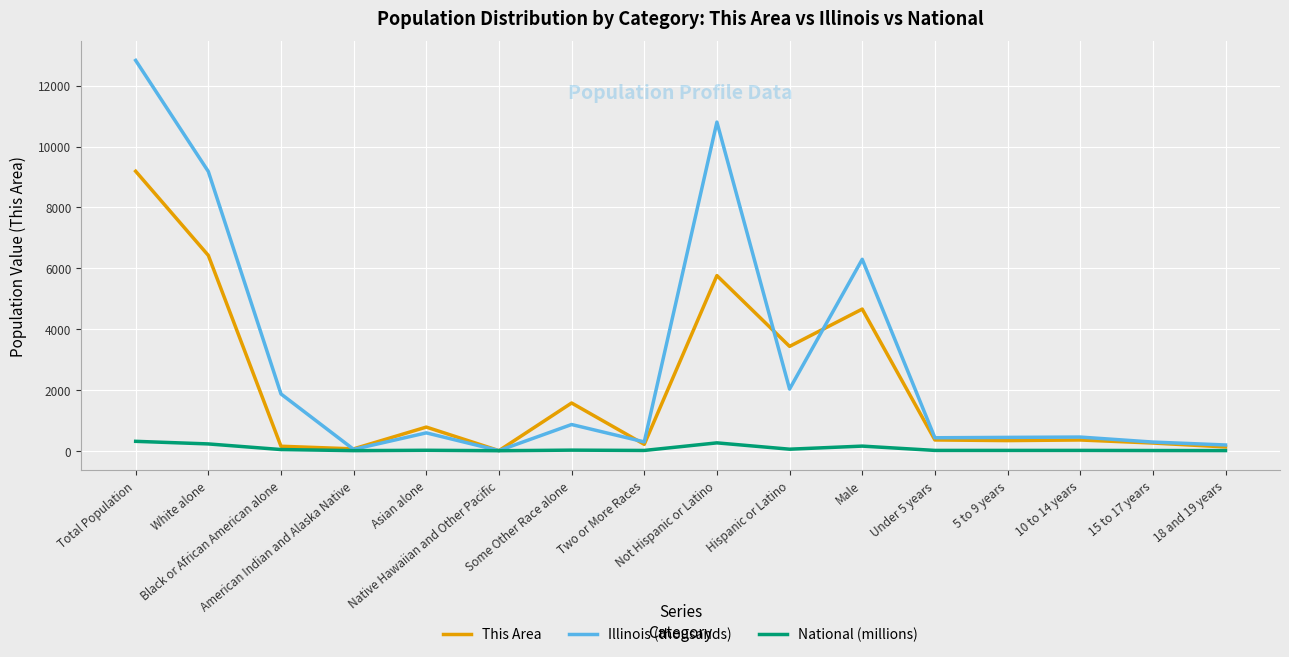

How many distinct data groups are displayed?

3